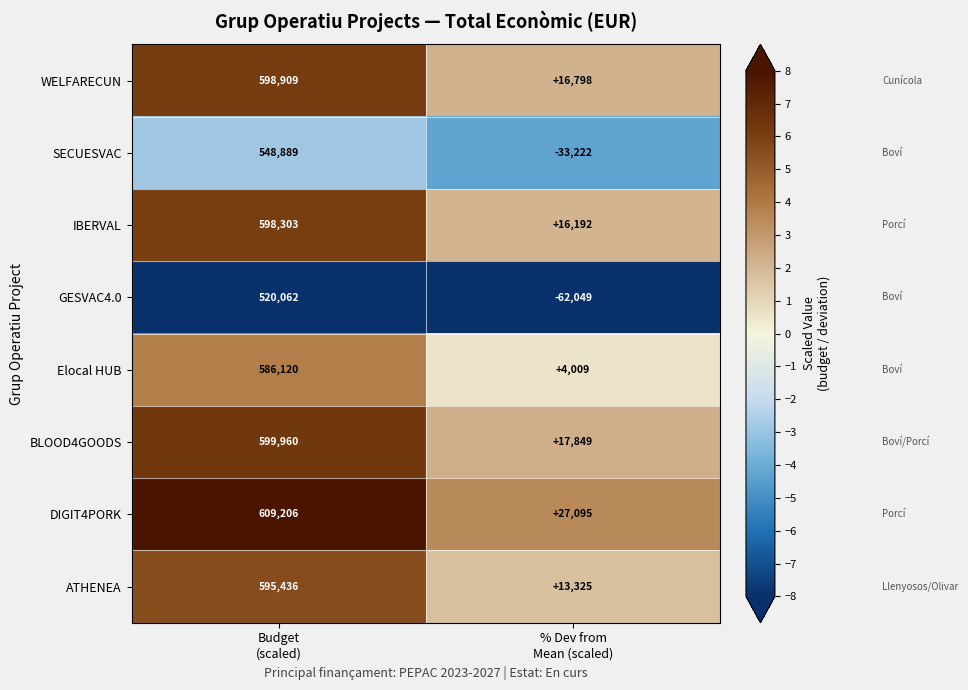

Rank the series by their maximum value, from lowest to highest.

GESVAC4.0, SECUESVAC, Elocal HUB, ATHENEA, IBERVAL, WELFARECUN, BLOOD4GOODS, DIGIT4PORK